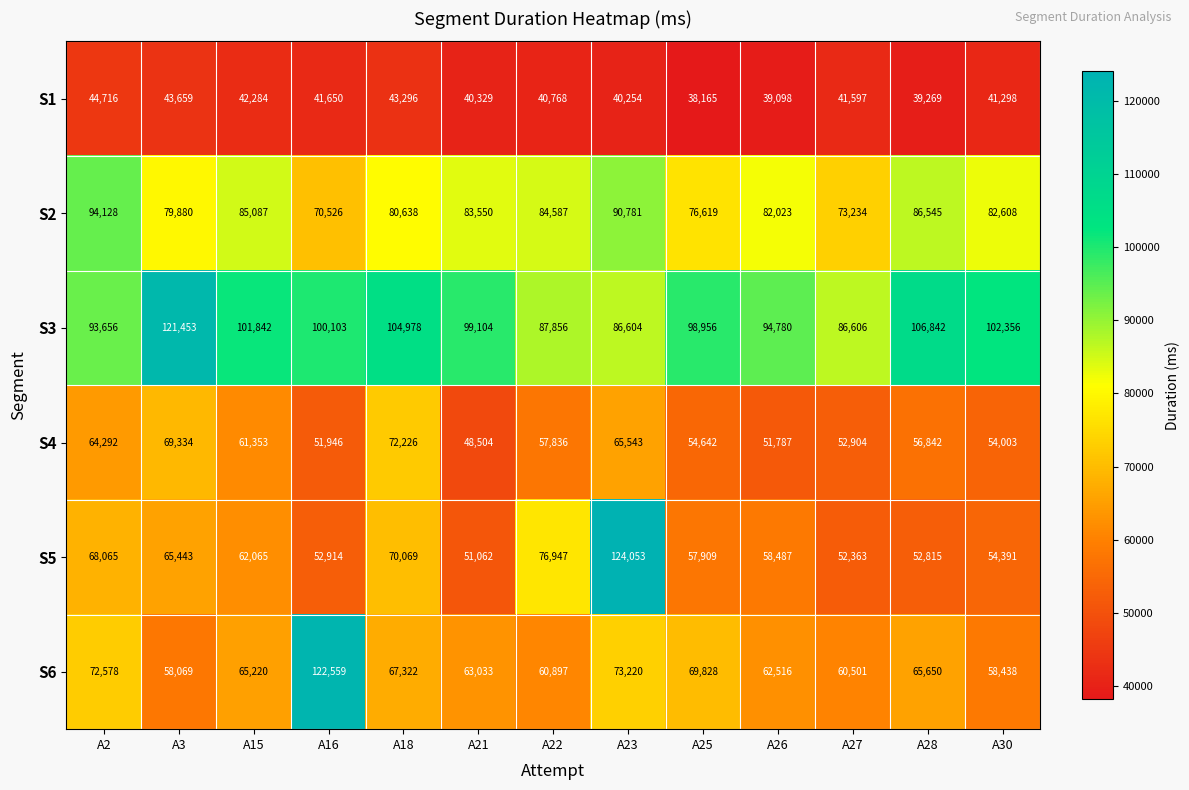

Is it true that S4 equals 64292 at A2?

True